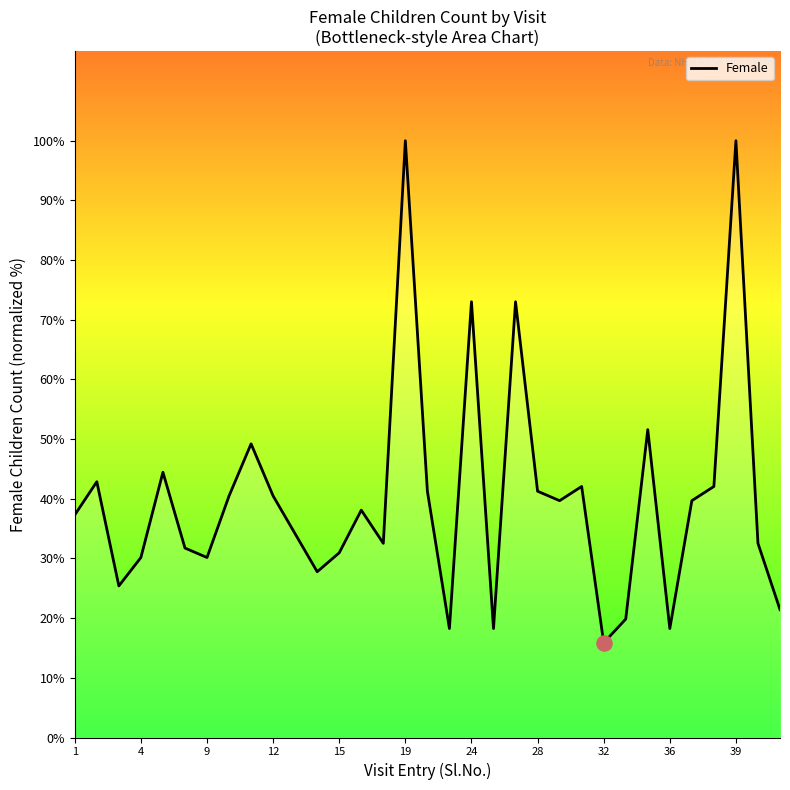

What is the difference between the maximum and minimum values?

84.1